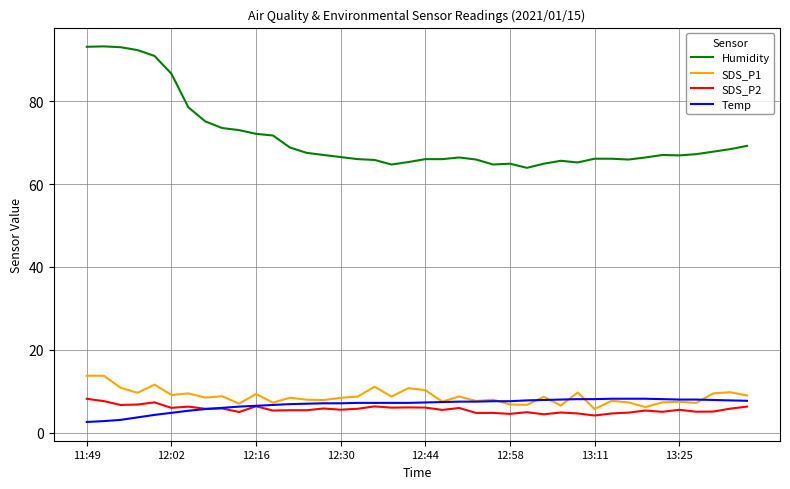

Which series has the widest spread of values?

Humidity